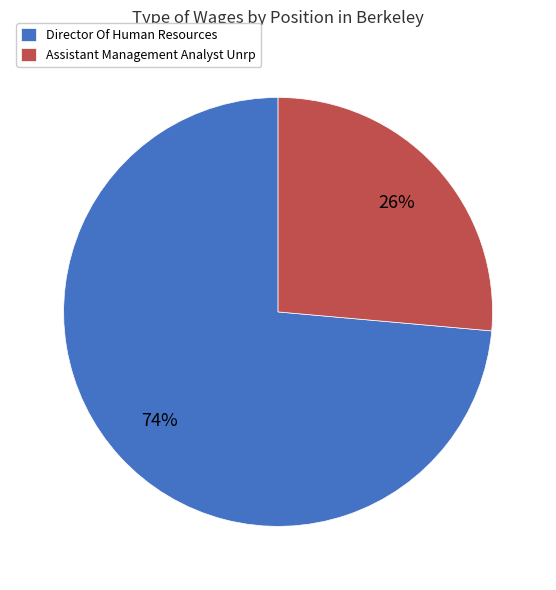

To the nearest percent, what portion does Assistant Management Analyst Unrp represent?

26%